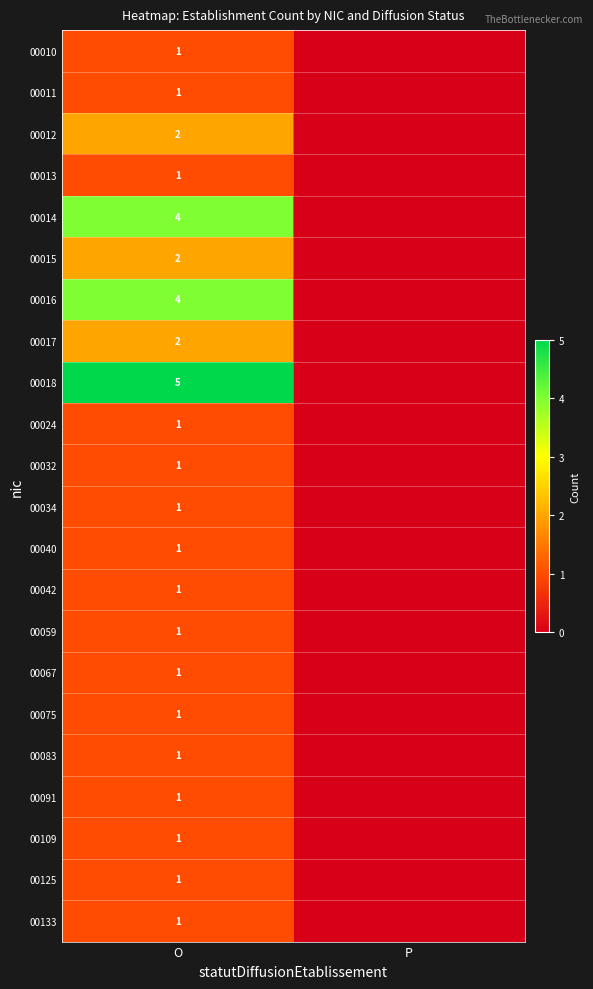

What is the spread (max minus min) of values at O?

4